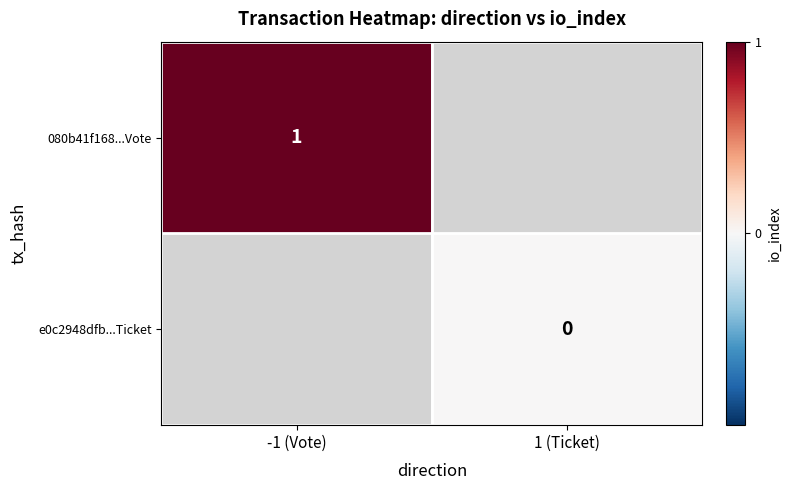

Between 1 (Ticket) and -1 (Vote), which is larger?

-1 (Vote)